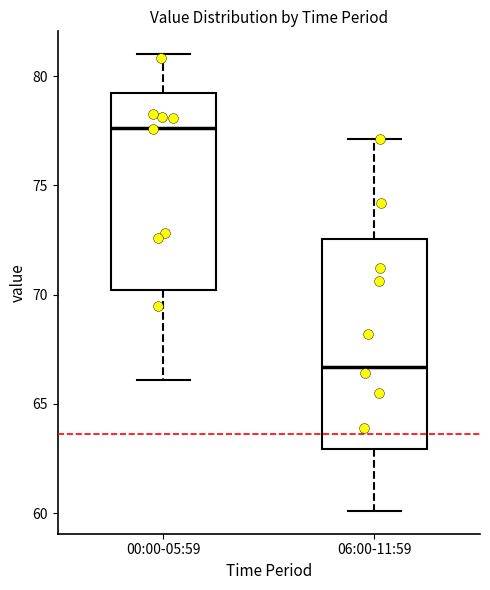

Which box's median line is the highest?

00:00-05:59